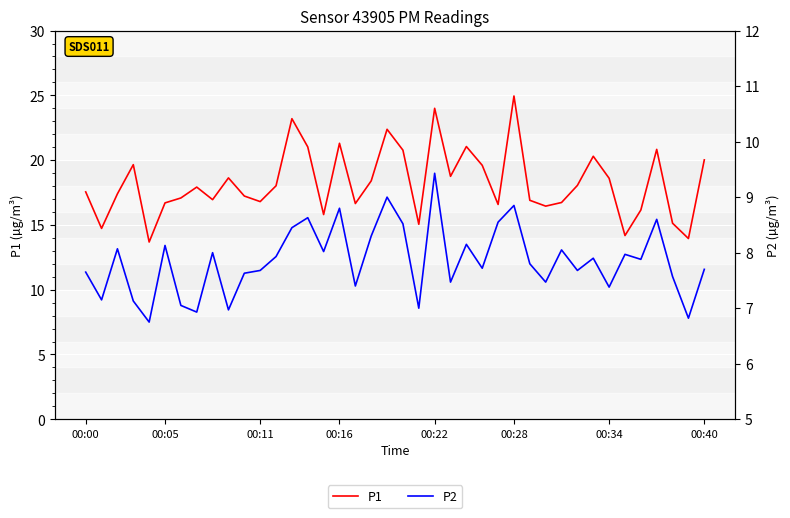

True or false: P1 and P2 intersect in this chart.

False